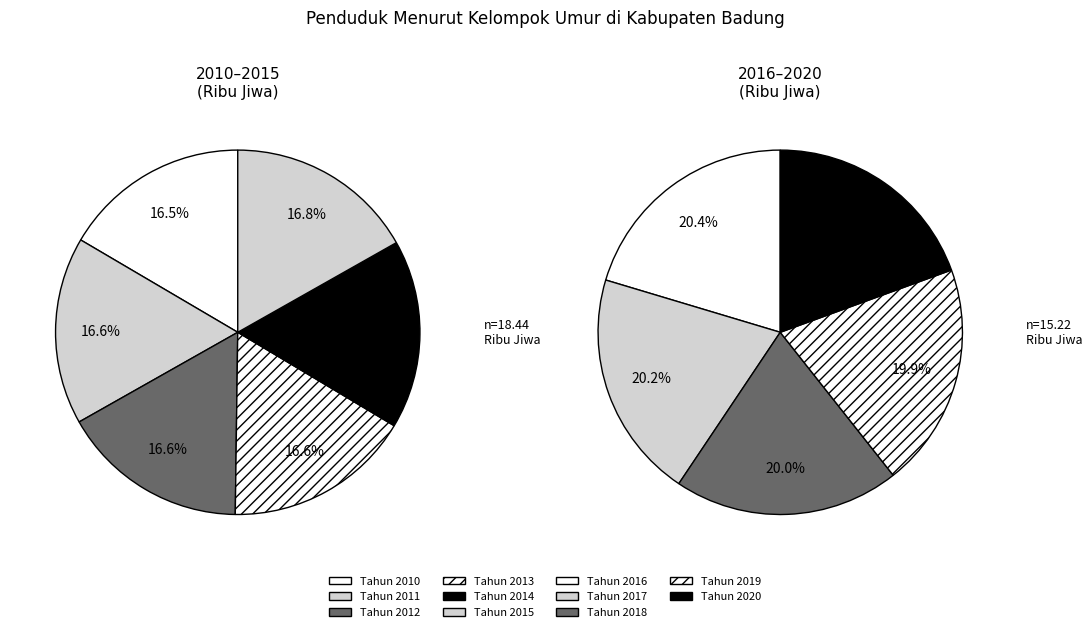

Does Tahun 2020 account for over 50% of the chart?

No